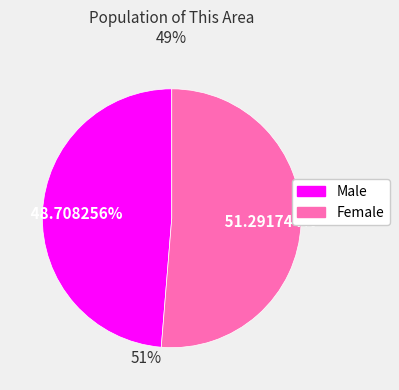

What percentage is NOT represented by Female?

48.7%